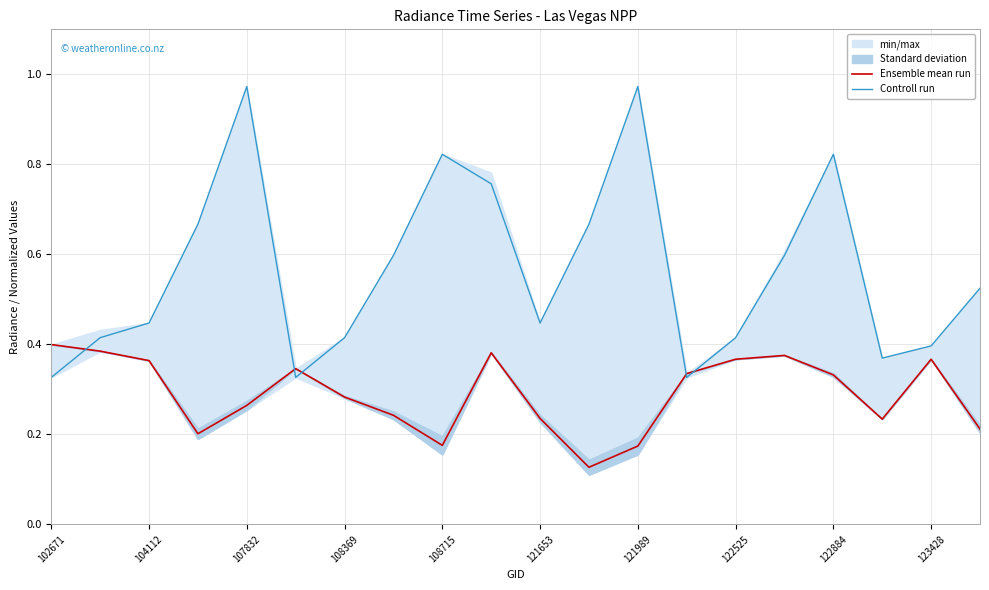

Count the Ensemble mean run values in the range 0 to 1.

20